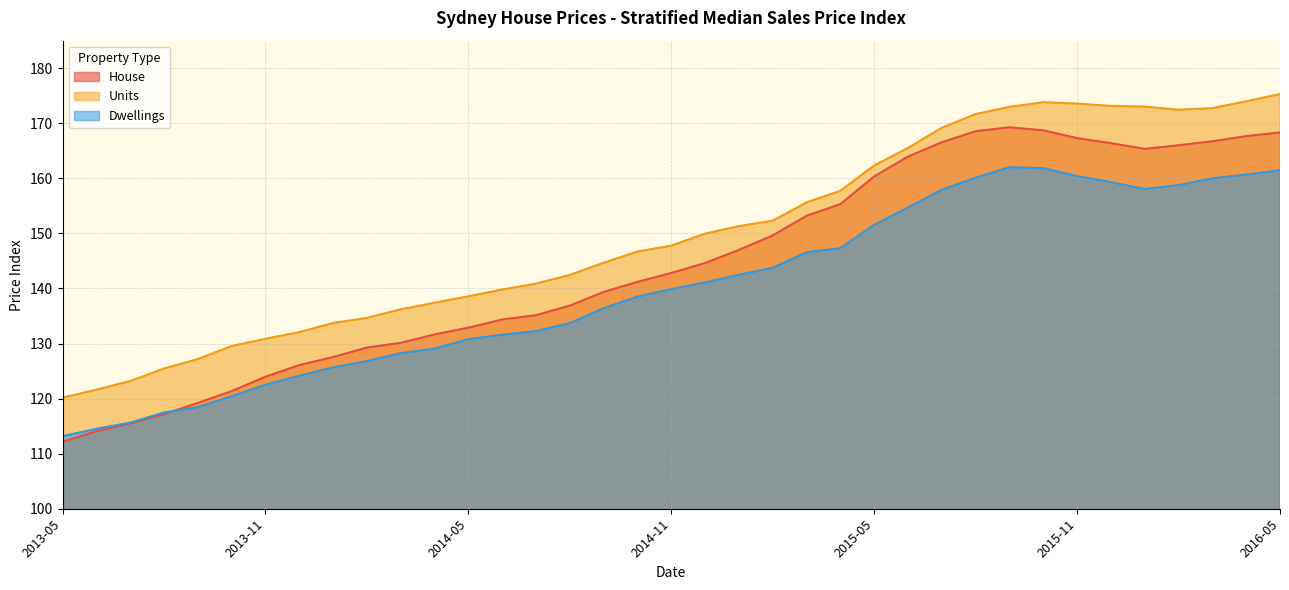

Rank the categories by House value from lowest to highest.

2013-05, 2013-06, 2013-07, 2013-08, 2013-09, 2013-10, 2013-11, 2013-12, 2014-01, 2014-02, 2014-03, 2014-04, 2014-05, 2014-06, 2014-07, 2014-08, 2014-09, 2014-10, 2014-11, 2014-12, 2015-01, 2015-02, 2015-03, 2015-04, 2015-05, 2015-06, 2016-01, 2016-02, 2015-12, 2015-07, 2016-03, 2015-11, 2016-04, 2016-05, 2015-08, 2015-10, 2015-09